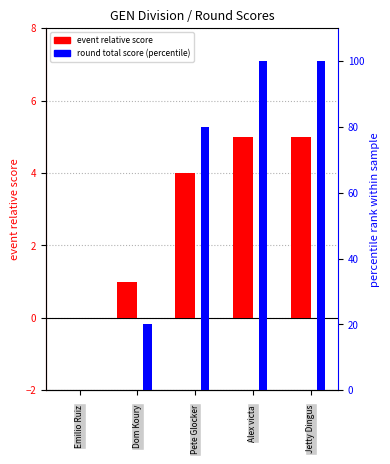

Reading left to right, list all the values displayed in this chart.

event relative score: 0	1	4	5	5
round total score (percentile): 0	20	80	100	100